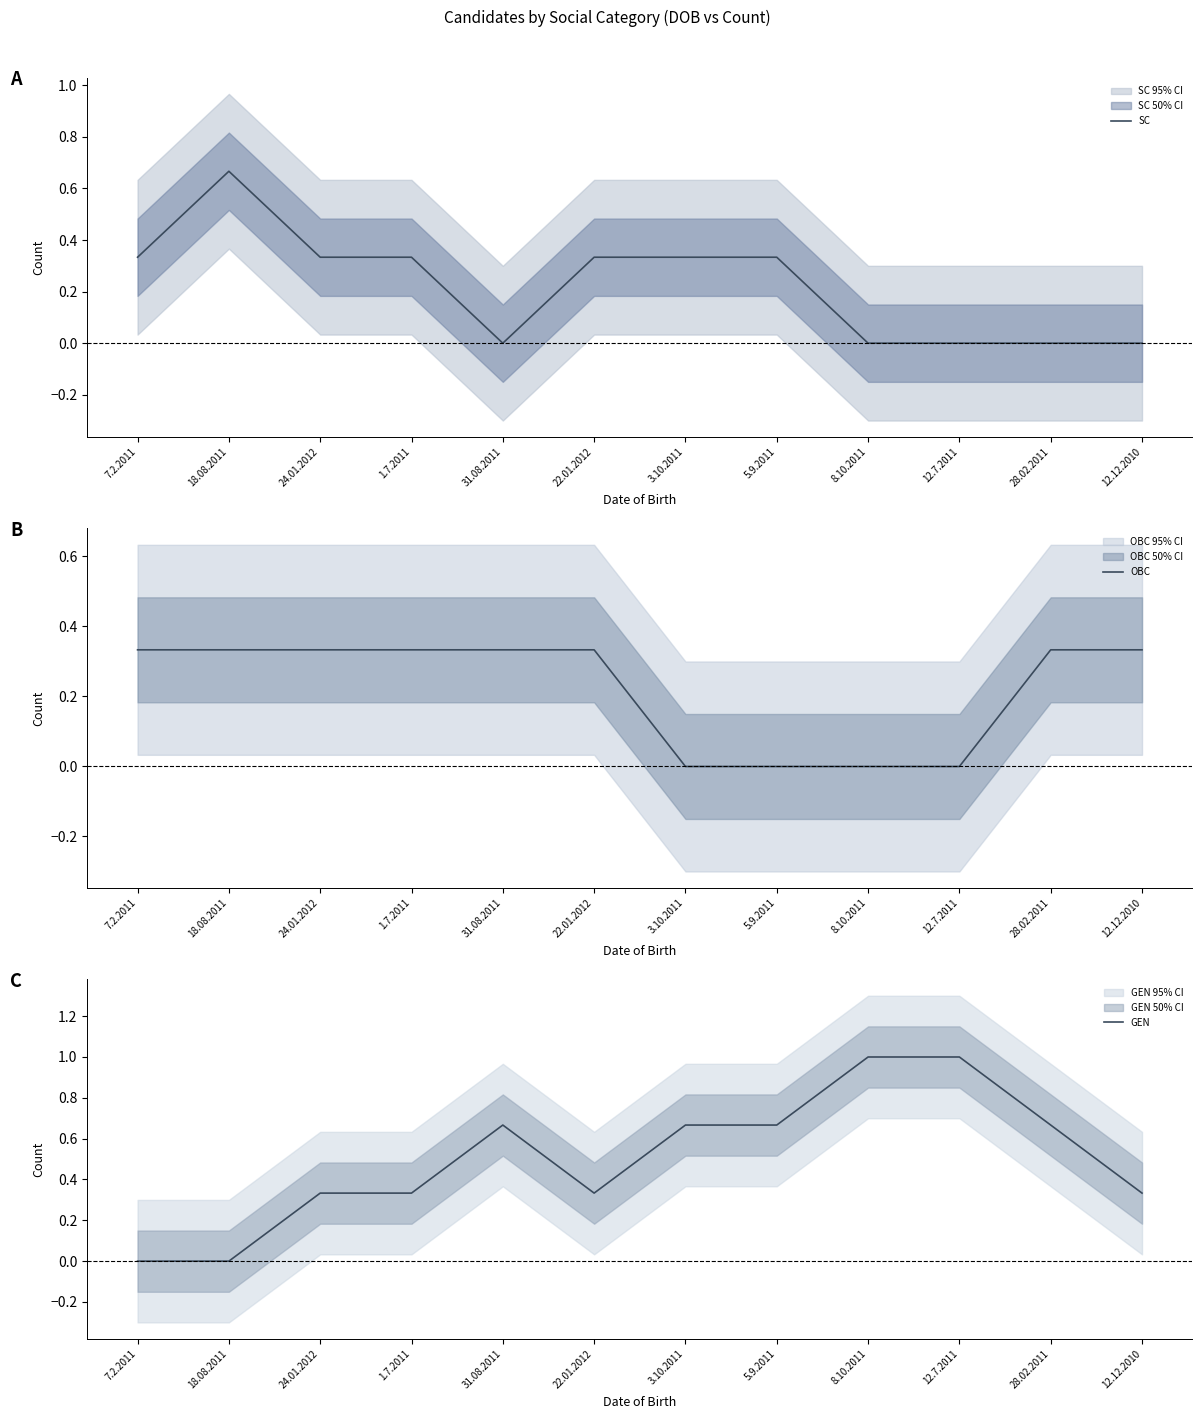

Reading left to right, what are all the values shown in this chart?

SC: 7.2.2011=0.3	18.08.2011=0.7	24.01.2012=0.3	1.7.2011=0.3	31.08.2011=0.0	22.01.2012=0.3	3.10.2011=0.3	5.9.2011=0.3	8.10.2011=0.0	12.7.2011=0.0	28.02.2011=0.0	12.12.2010=0.0
OBC: 7.2.2011=0.3	18.08.2011=0.3	24.01.2012=0.3	1.7.2011=0.3	31.08.2011=0.3	22.01.2012=0.3	3.10.2011=0.0	5.9.2011=0.0	8.10.2011=0.0	12.7.2011=0.0	28.02.2011=0.3	12.12.2010=0.3
GEN: 7.2.2011=0.0	18.08.2011=0.0	24.01.2012=0.3	1.7.2011=0.3	31.08.2011=0.7	22.01.2012=0.3	3.10.2011=0.7	5.9.2011=0.7	8.10.2011=1.0	12.7.2011=1.0	28.02.2011=0.7	12.12.2010=0.3